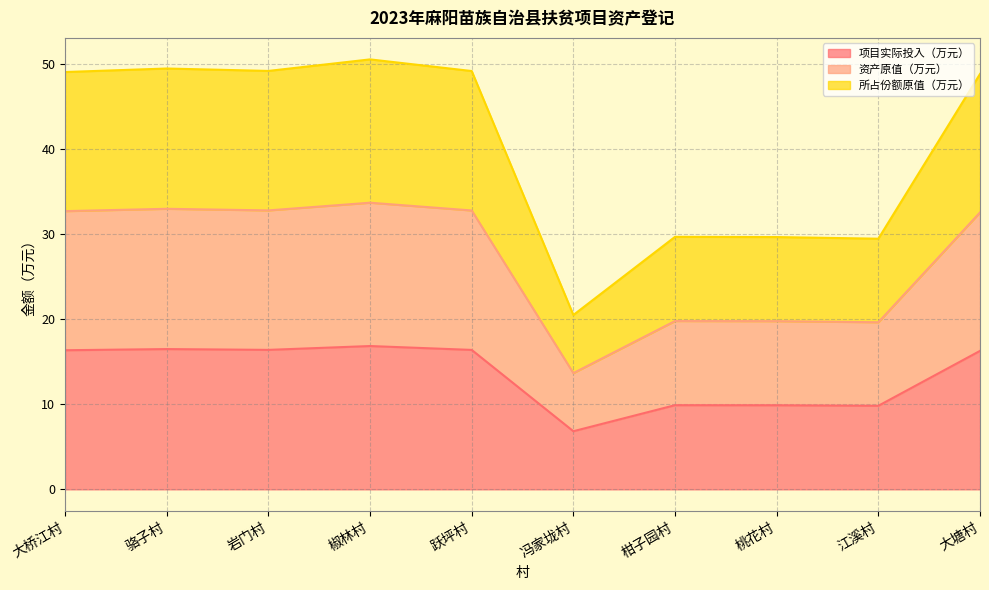

Does the chart display data point markers on the line(s)?

No